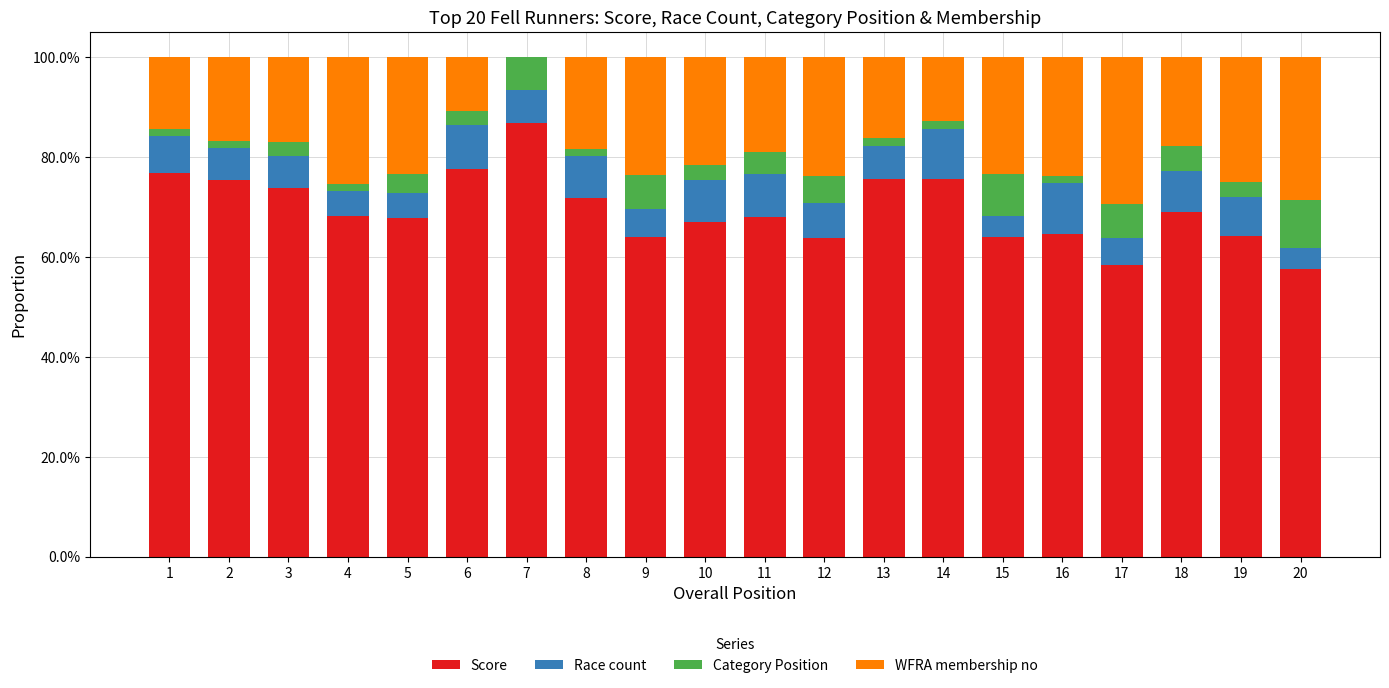

What are all the series names shown in the legend?

Score, Race count, Category Position, WFRA membership no